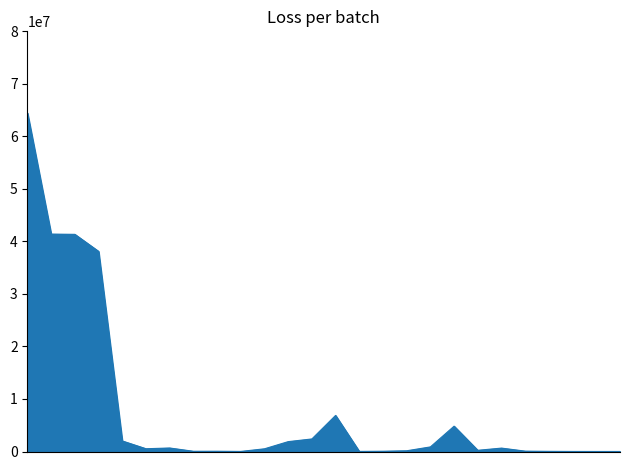

What is the sum of all values?

207126358.1